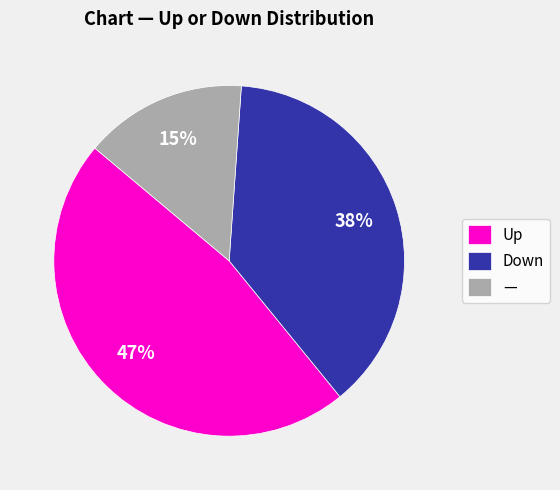

To the nearest percent, what is the average slice percentage?

33%